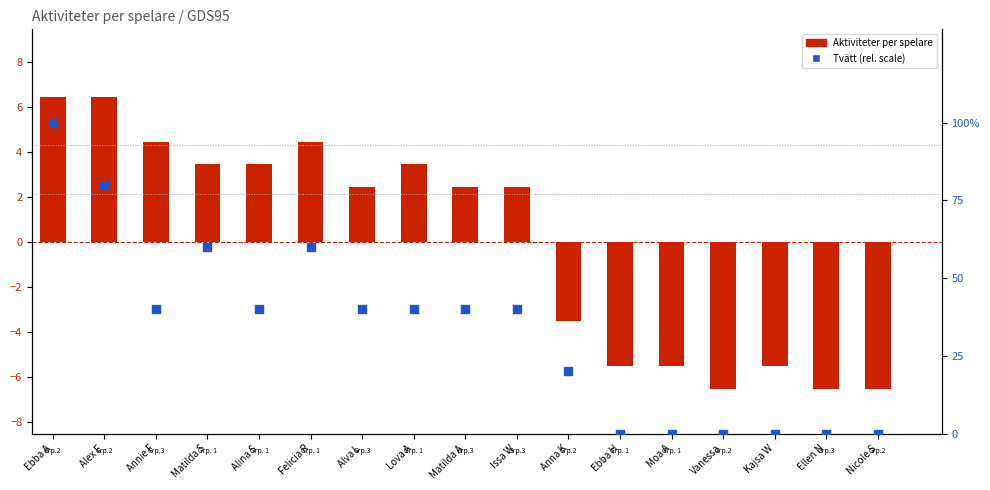

What is the total value across all series at Kajsa W?

-5.5